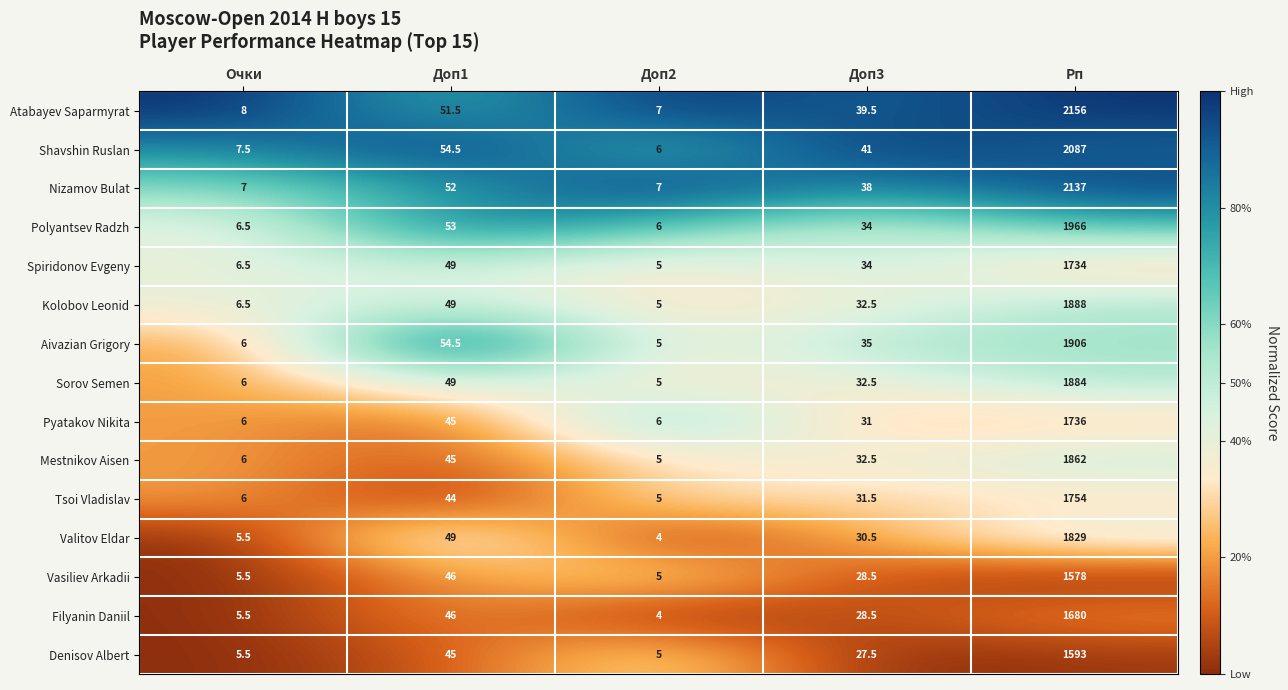

At which label does Tsoi Vladislav first exceed 31?

Доп1